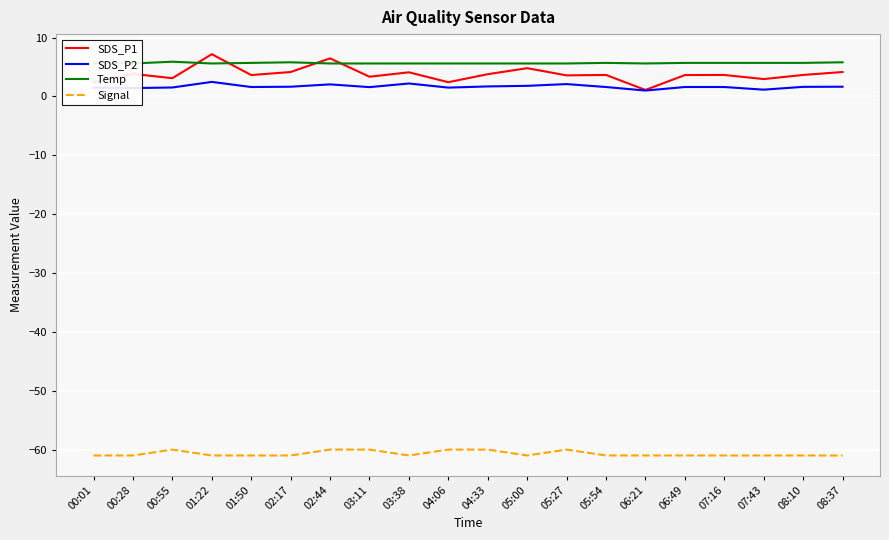

In Temp, how many points are lower than both neighbors (excluding endpoints)?

3